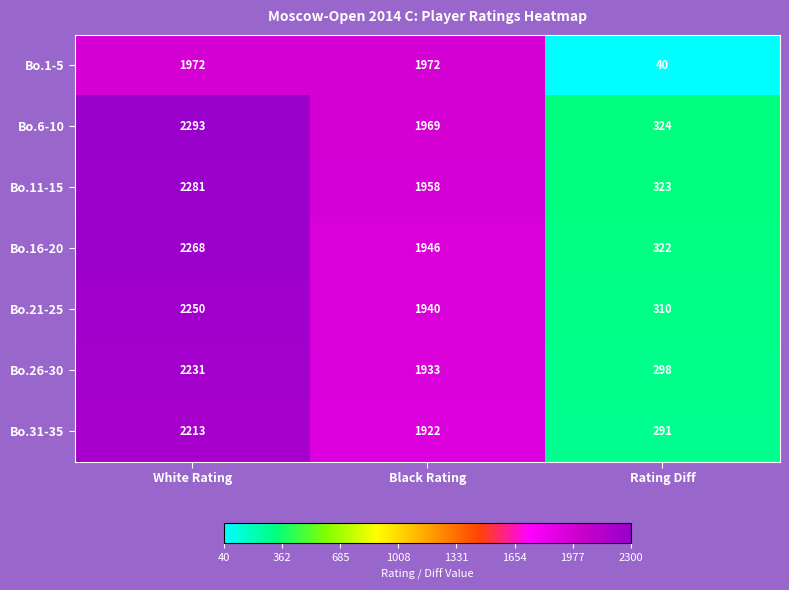

What is the sum of the Bo.16-20 values at Black Rating and White Rating?

4214